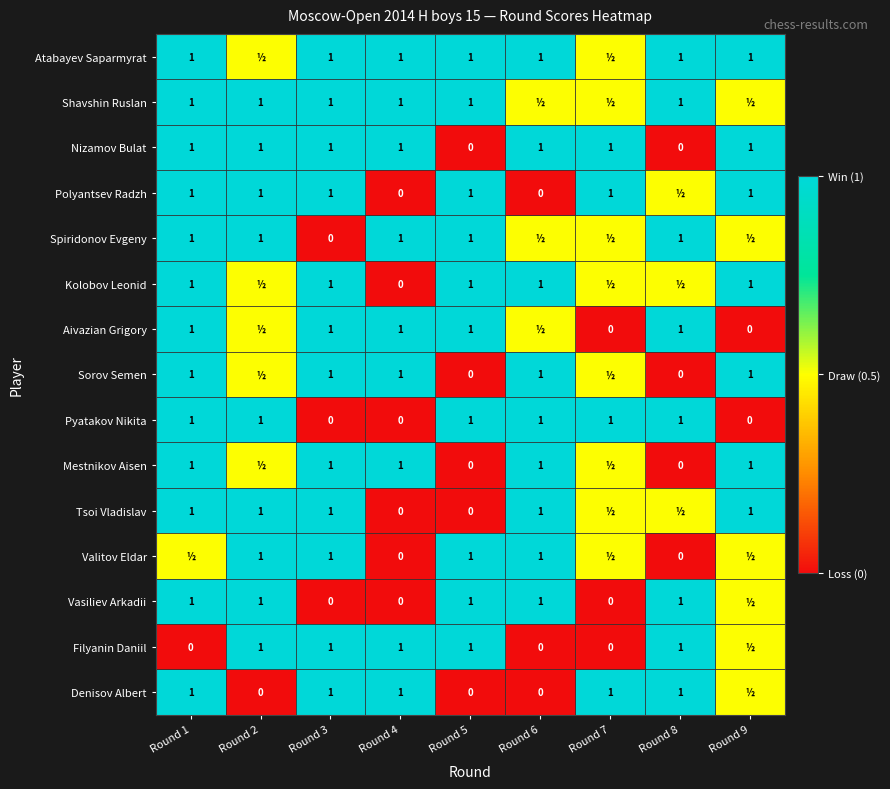

Is the value of Filyanin Daniil at Round 6 greater than the value of Sorov Semen at Round 1?

No